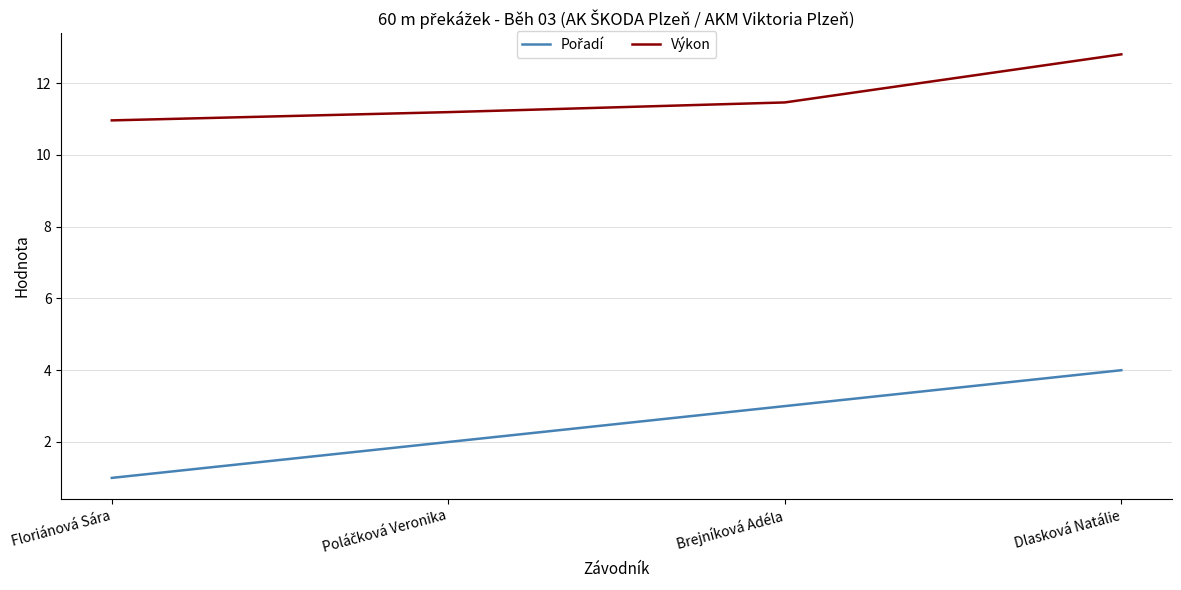

True or false: Výkon has more than 1 points higher than both neighbors.

False